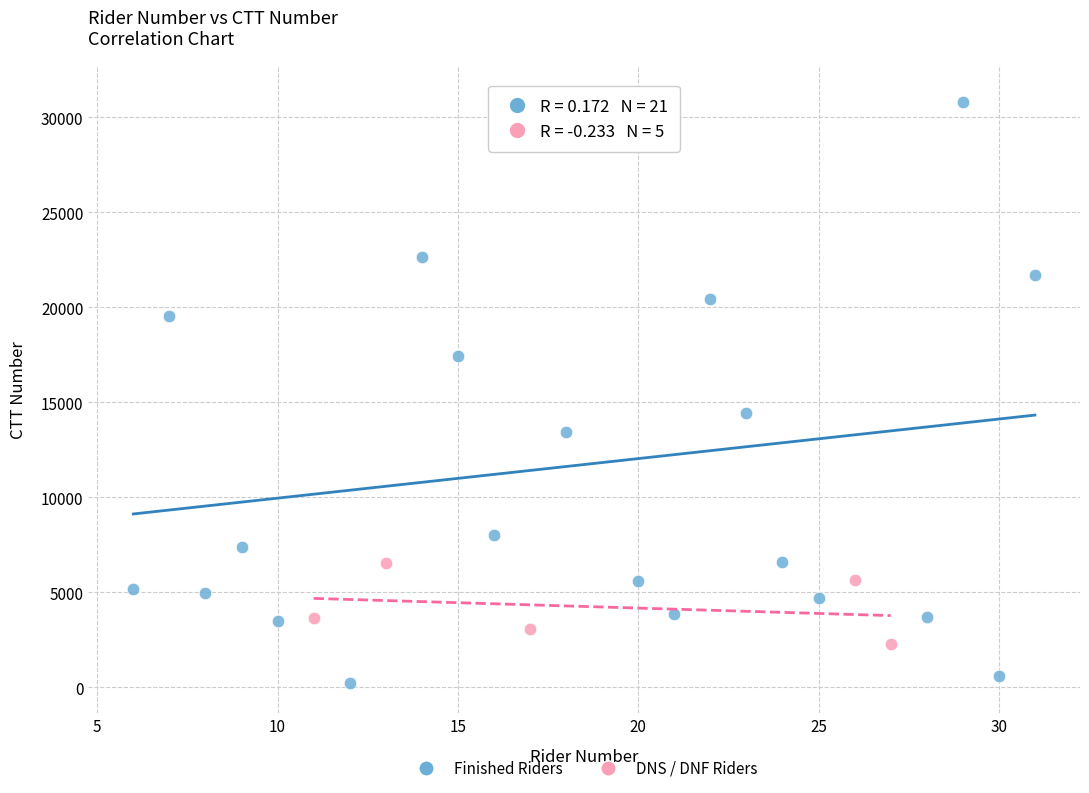

Which series contains the highest Y value?

Finished Riders